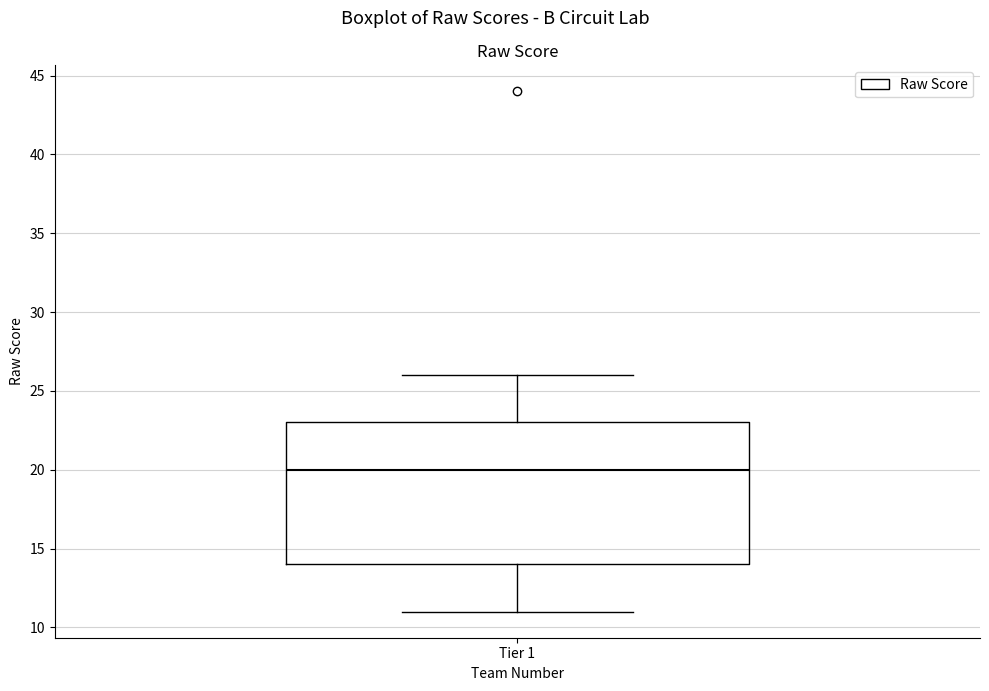

Read this box plot against the y-axis: the position of the median line, the range covered by the box, and the ends of both whiskers. The values are not printed on the chart, so give them approximately, as read against the axis.

median 20, box 14 to 23, whiskers 11 to 26